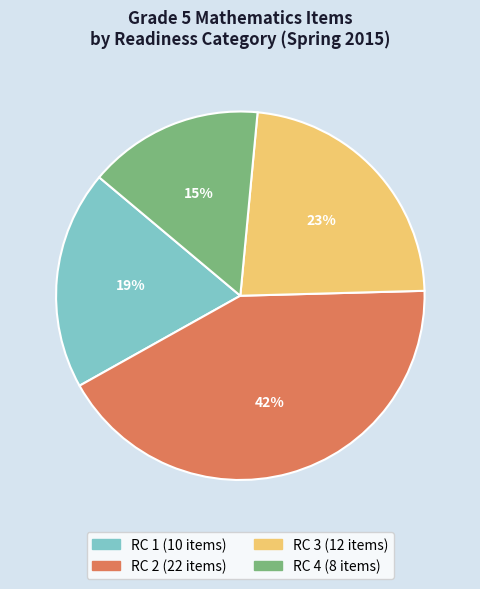

To the nearest percent, what is the combined percentage of RC 3 and RC 4?

38%